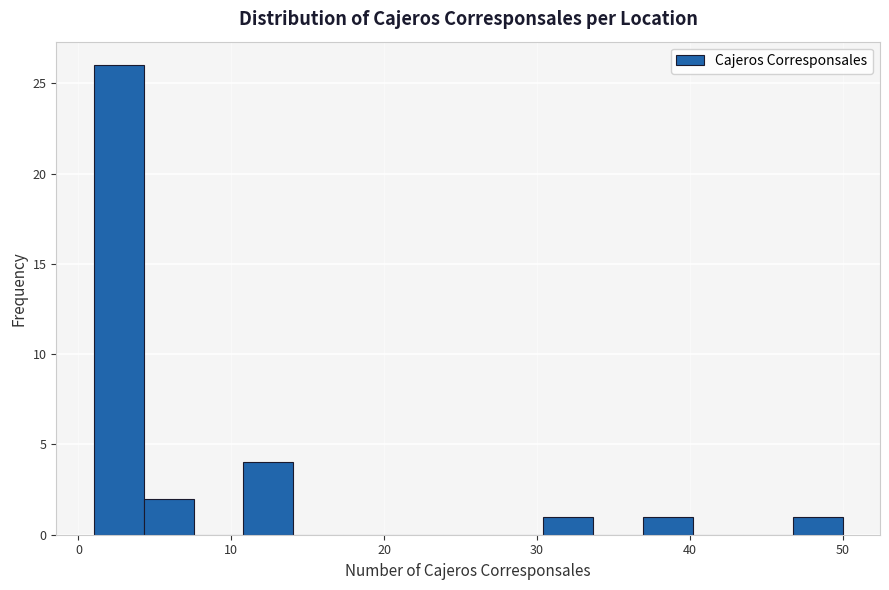

Read against the x-axis, roughly where is the centre of the tallest bar?

3